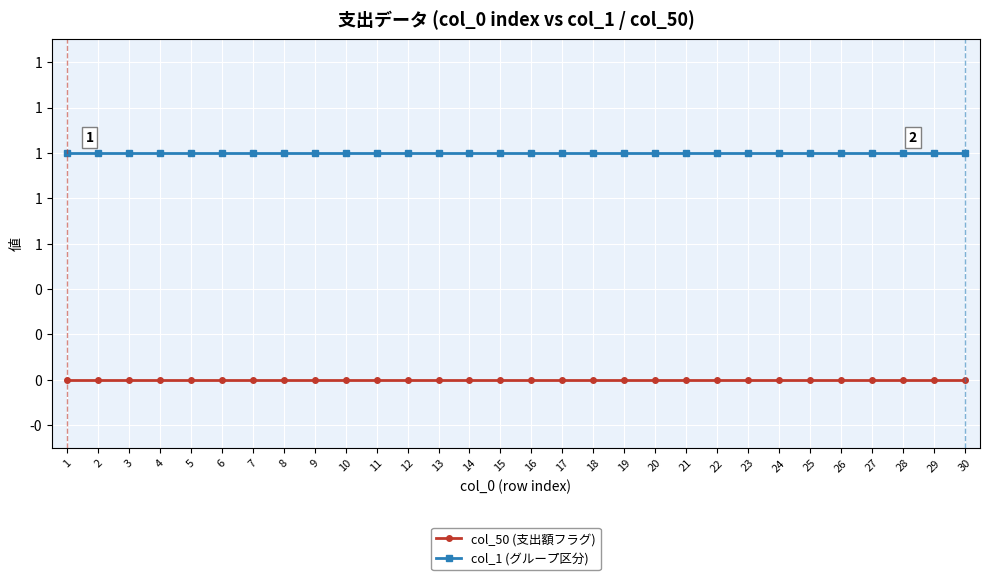

Which series has the largest range (max minus min)?

col_50 (支出額フラグ)